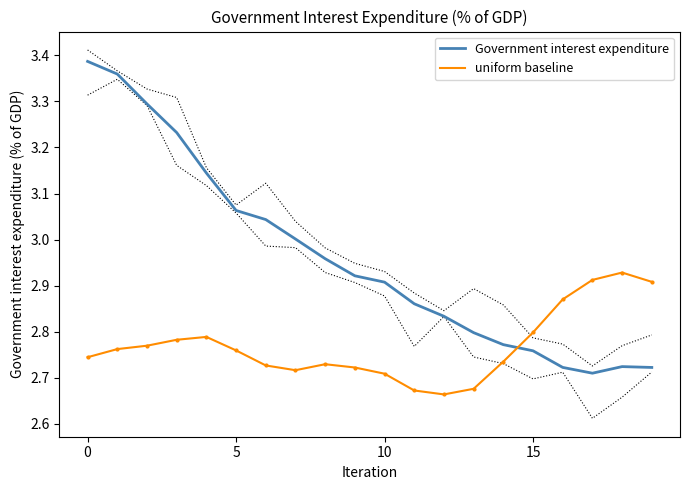

At which category does uniform baseline reach its first local valley?

7